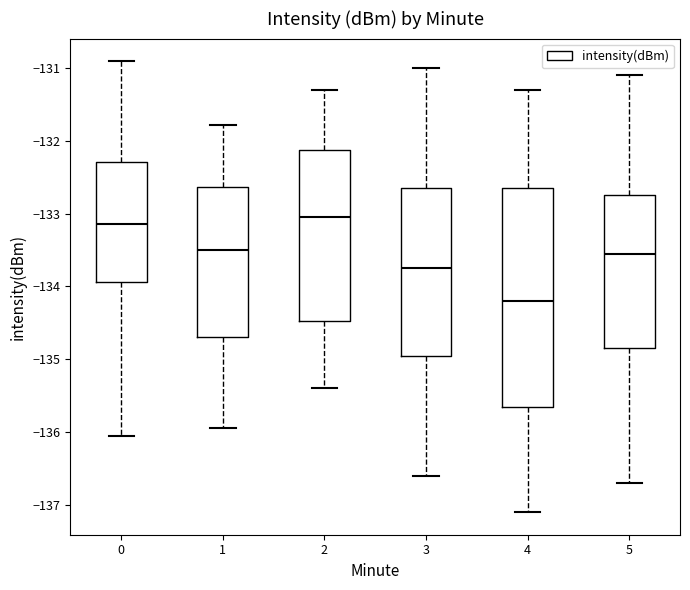

Which box has the lowest median line?

4